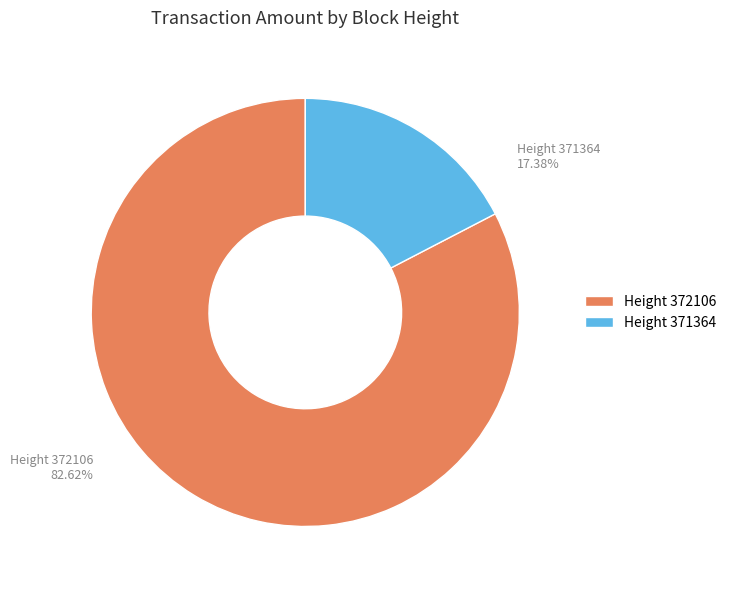

Is the sum of Height 372106 and Height 371364 greater than half?

Yes